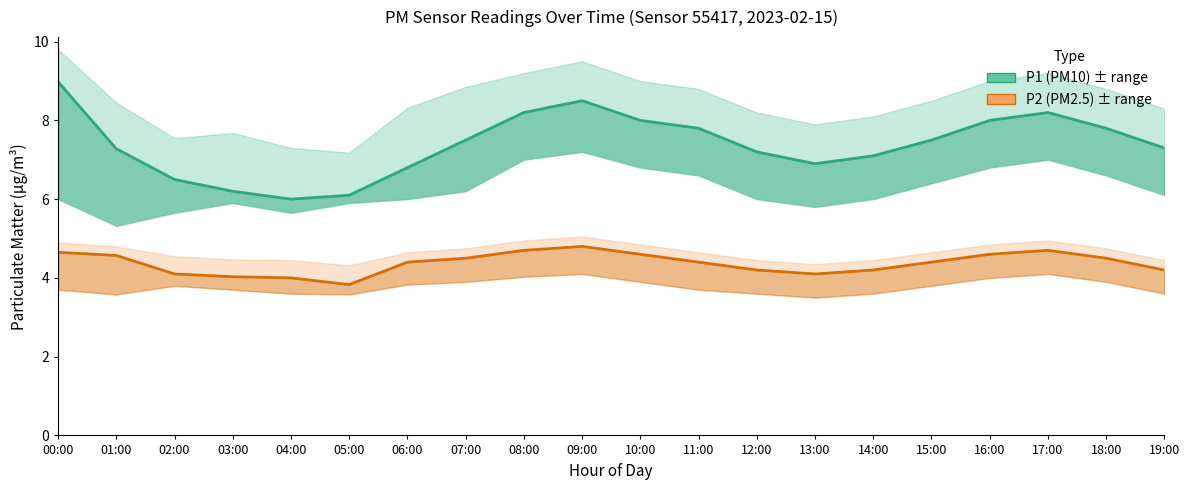

Is this an area chart (filled region under the line)?

No